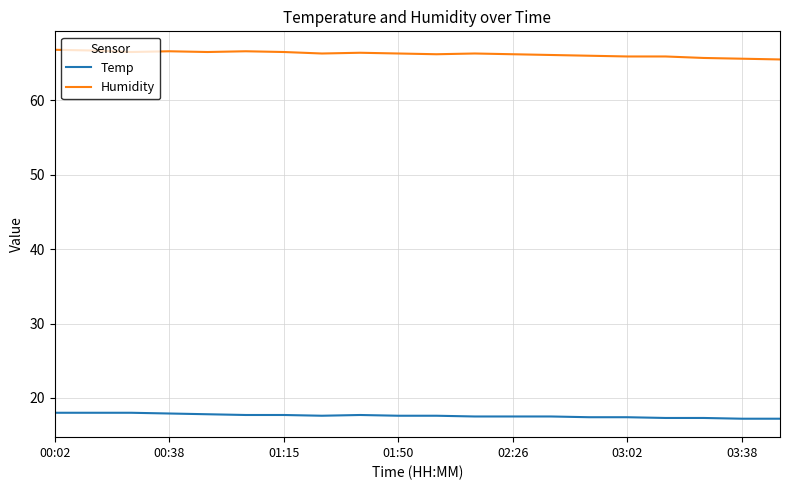

True or false: Humidity and Temp cross at least once.

False